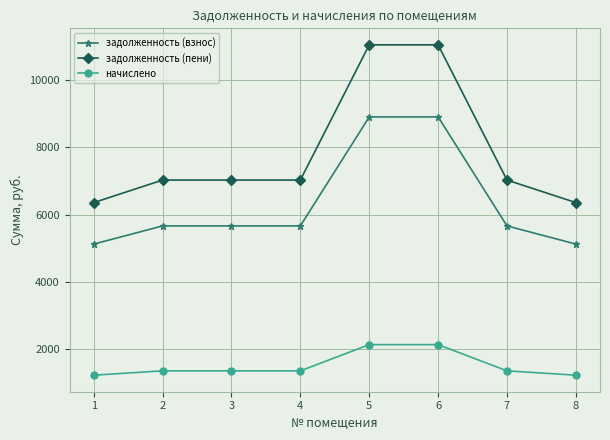

True or false: начислено has a value of 1231.2 at 8.

True